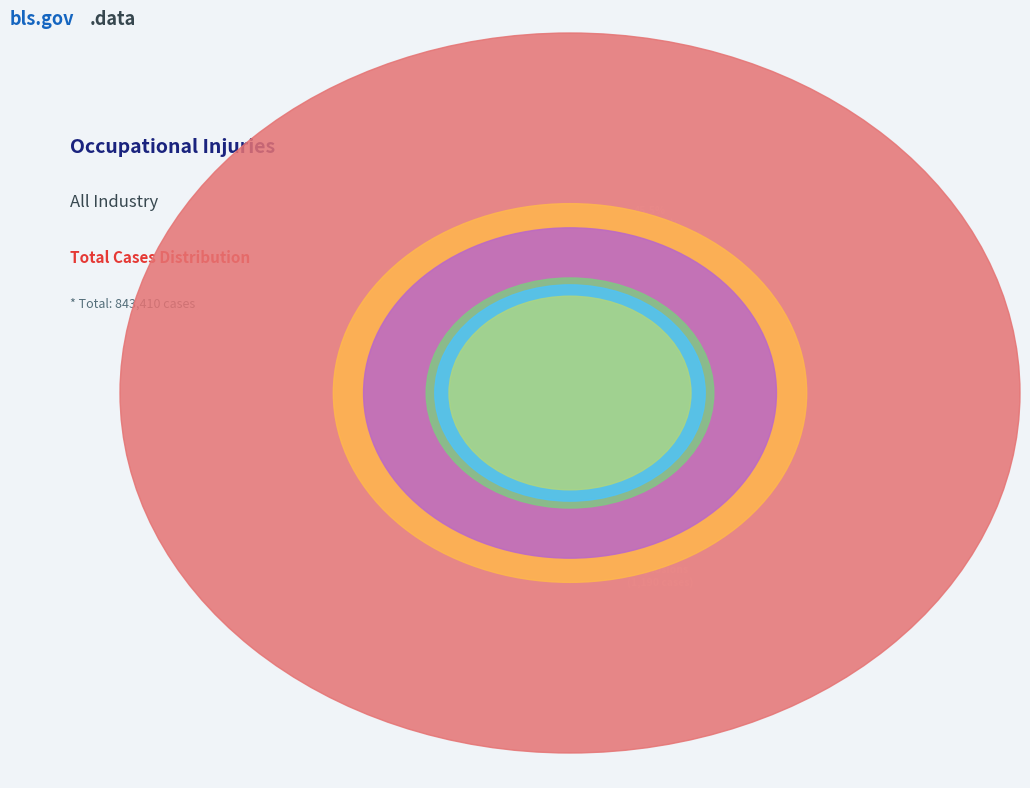

To the nearest percent, what percentage of the pie is Violence & Injuries
by Person?

3%